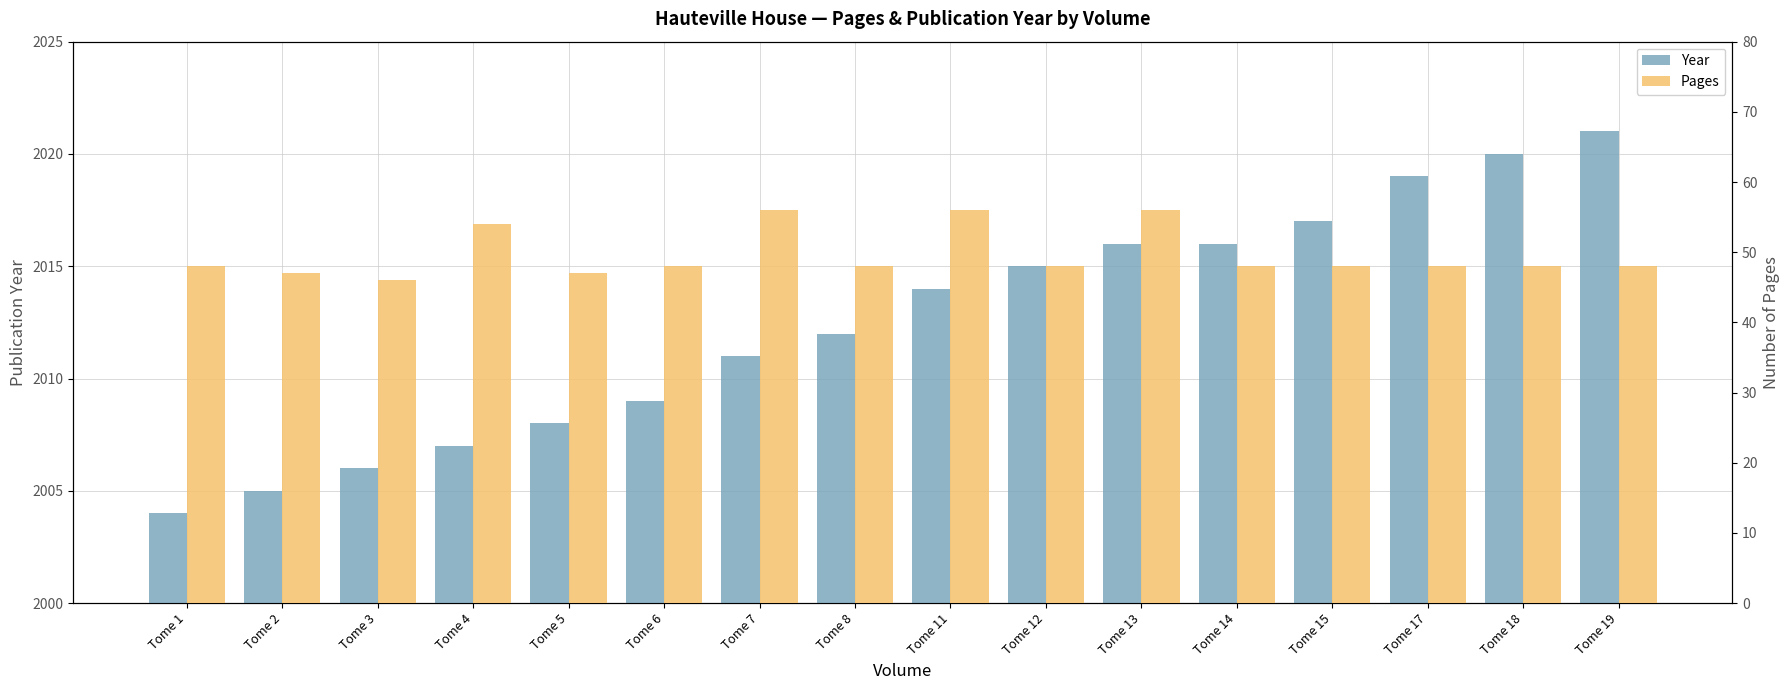

At Tome 6, list the series in order from smallest to largest.

Pages, Year